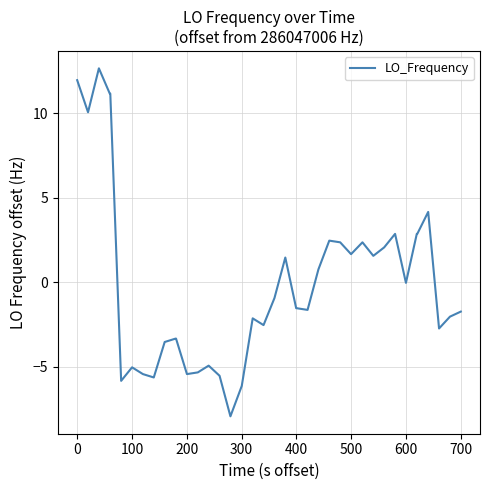

What is the smallest value displayed?

-7.9